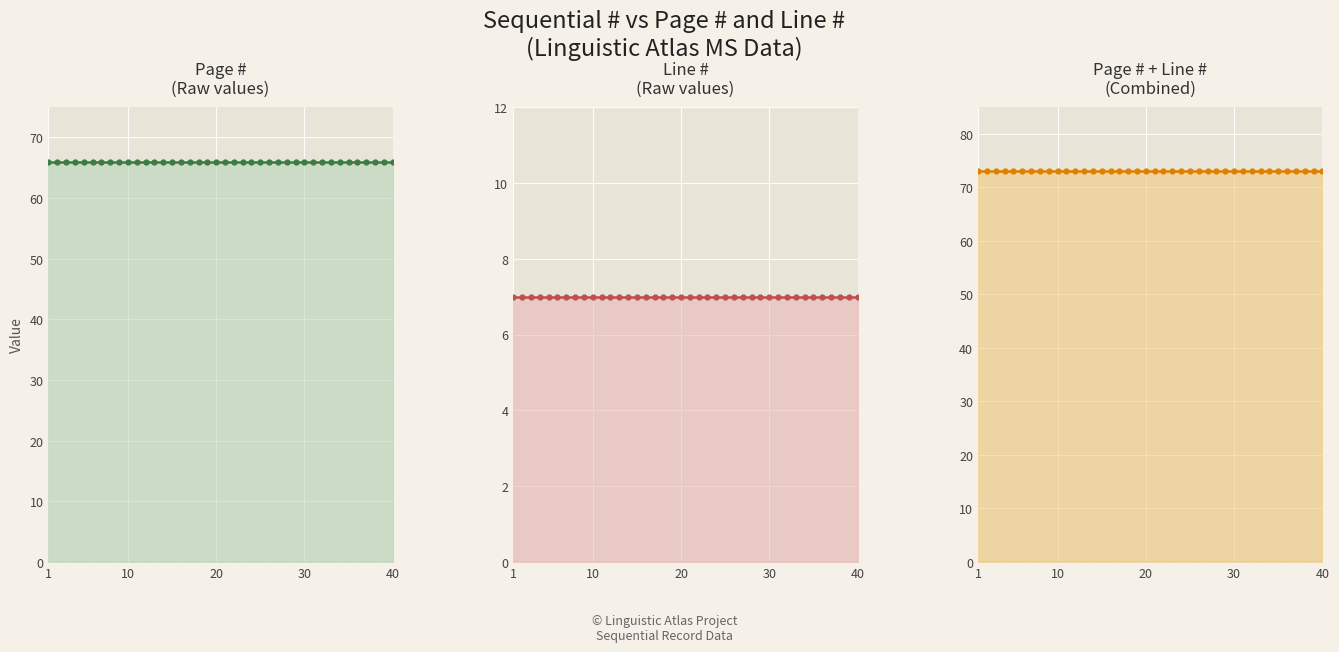

What is the average value of the Line # series?

7